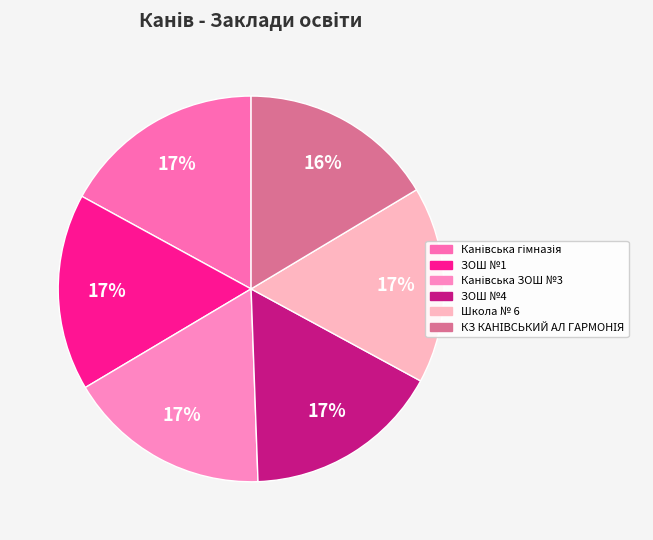

Does Канівська ЗОШ №3 account for over 50% of the chart?

No